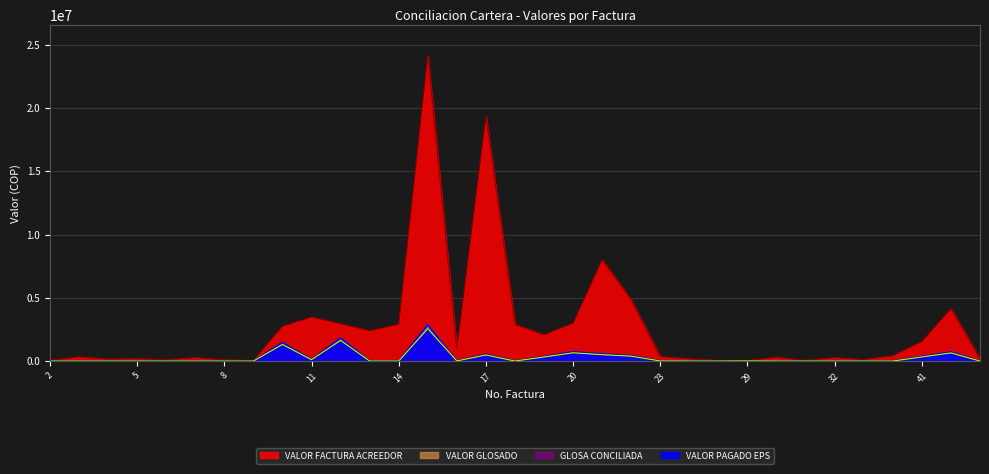

Reading right to left, transcribe all the data shown in this chart.

VALOR FACTURA ACREEDOR: 46=198973	43=4148033	41=1539134	34=414126	33=116630	32=274271	31=53500	30=293691	29=54497	27=54497	26=179338	23=345484	22=4826394	21=8009872	20=2990623	19=2071505	18=2887617	17=19336393	16=921650	15=24119941	14=2908920	13=2391987	12=2942739	11=3480542	10=2742527	9=53455	8=100243	7=271973	6=102071	5=183359	4=158551	3=326653	2=53500
VALOR PAGADO EPS: 46=1980	43=645849	41=326681	34=1939	33=1980	32=1939	31=1980	30=1939	29=13047	27=900	26=1980	23=9630	22=386307	21=505355	20=654907	19=322533	18=2595	17=481500	16=11150	15=2564682	14=2595	13=2595	12=1633284	11=112478	10=1312706	9=1939	8=1980	7=1980	6=1980	5=1980	4=1980	3=1980	2=1980
VALOR GLOSADO: 46=2200	43=717610	41=362979	34=2155	33=2200	32=2155	31=2200	30=2155	29=14497	27=1000	26=2200	23=10700	22=429230	21=561506	20=727675	19=358370	18=2884	17=535000	16=12389	15=2849647	14=2884	13=2884	12=1814761	11=124976	10=1458563	9=2155	8=2200	7=2200	6=2200	5=2200	4=2200	3=2200	2=2200
GLOSA CONCILIADA: 46=1980	43=645849	41=326681	34=1940	33=1980	32=1940	31=1980	30=1940	29=13047	27=900	26=1980	23=9630	22=386307	21=505355	20=654908	19=322533	18=2596	17=481500	16=11150	15=2564682	14=2596	13=2596	12=1633285	11=112478	10=1312707	9=1940	8=1980	7=1980	6=1980	5=1980	4=1980	3=1980	2=1980